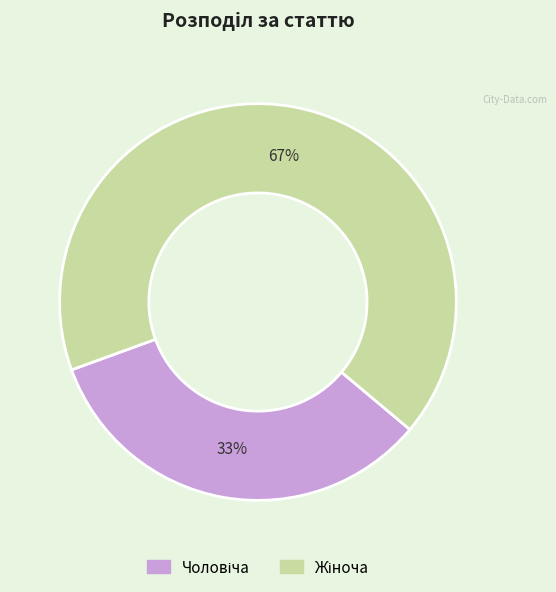

Does any single category account for the majority?

Yes